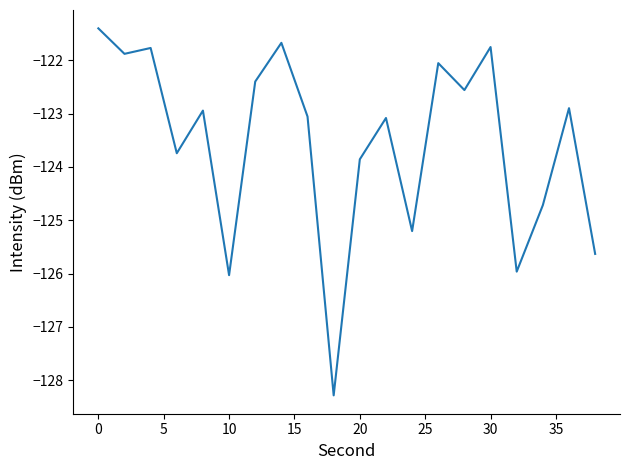

What is the smallest value displayed?

-128.3